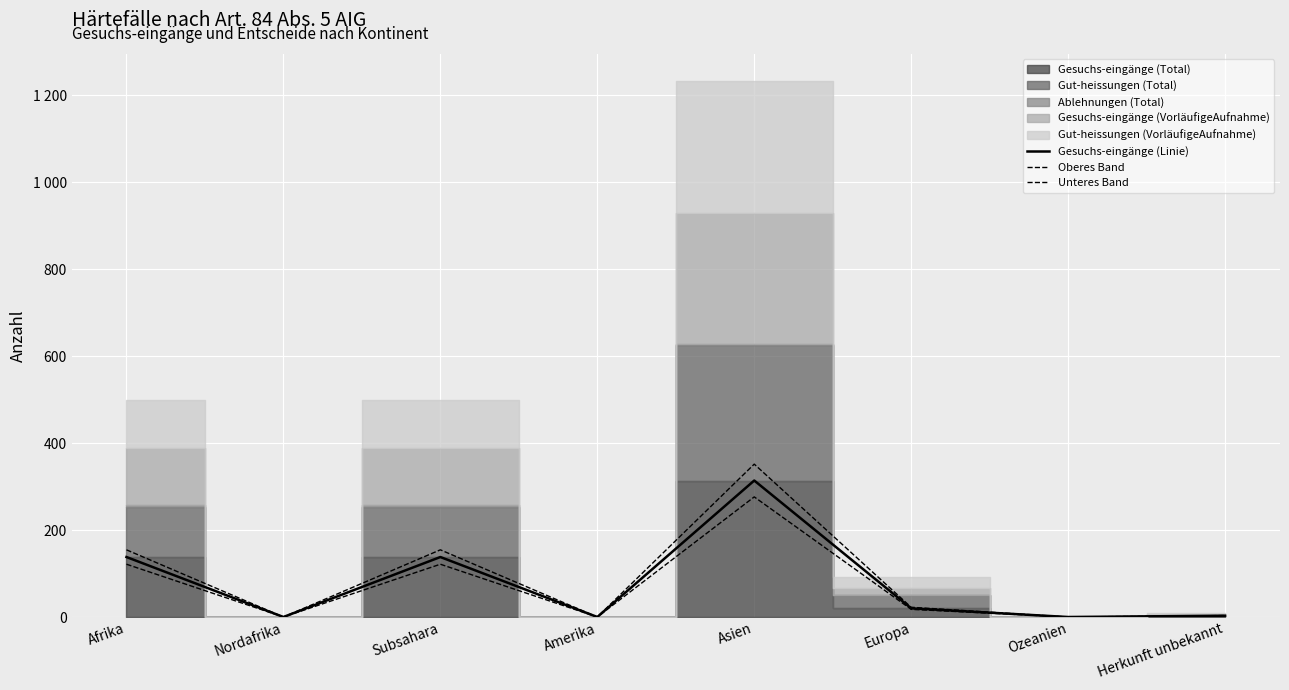

The Oberes Band series shows 4.6 at Europa. True or false?

False